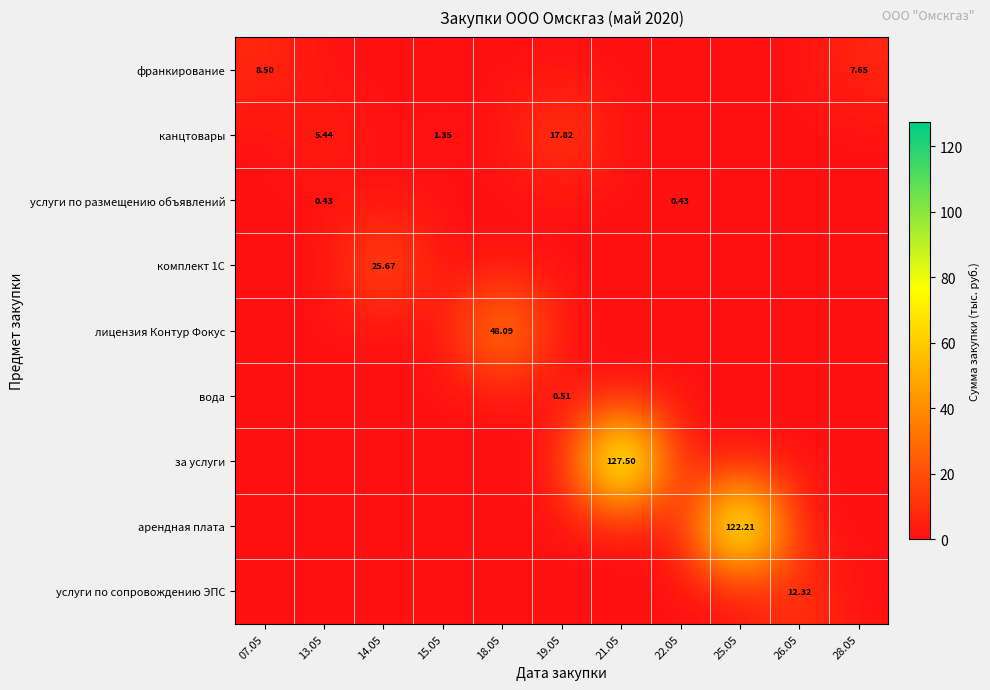

How many positive values does the франкирование series have?

2